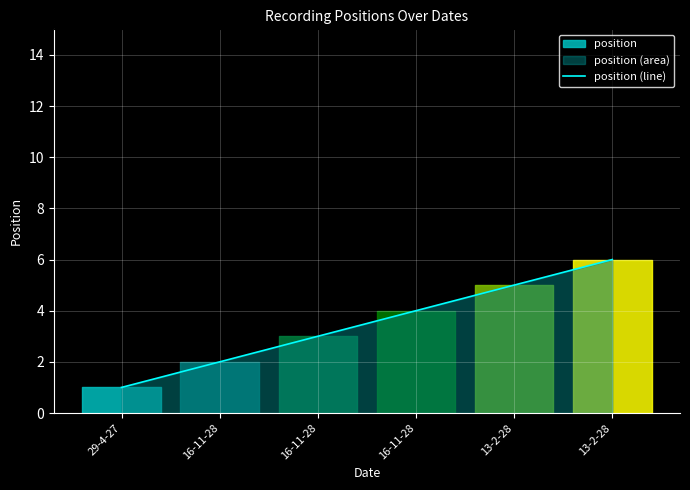

Reading left to right, transcribe all the data shown in this chart.

1	2	3	4	5	6